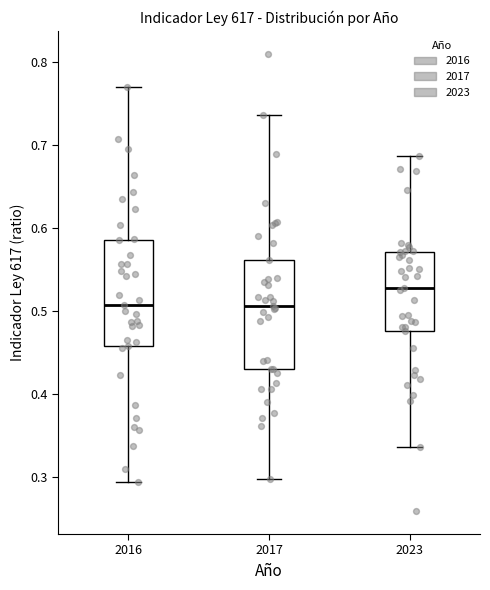

Reading left to right, read every box against the y-axis: the position of its median line, the range the box covers, and the ends of its whiskers. The values are not printed on the chart, so give them approximately, as read against the axis.

2016: median 0.51, box 0.46 to 0.59, whiskers 0.29 to 0.77
2017: median 0.51, box 0.43 to 0.56, whiskers 0.30 to 0.74
2023: median 0.53, box 0.48 to 0.57, whiskers 0.34 to 0.69